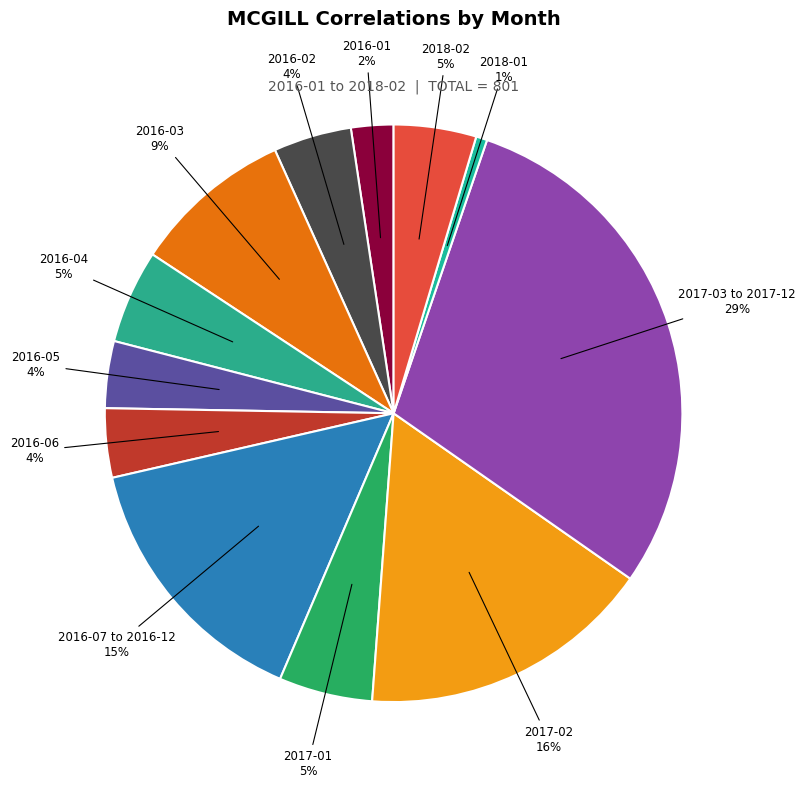

Approximately how many times larger is the value at 2016-01 compared to 2016-02?

0.5